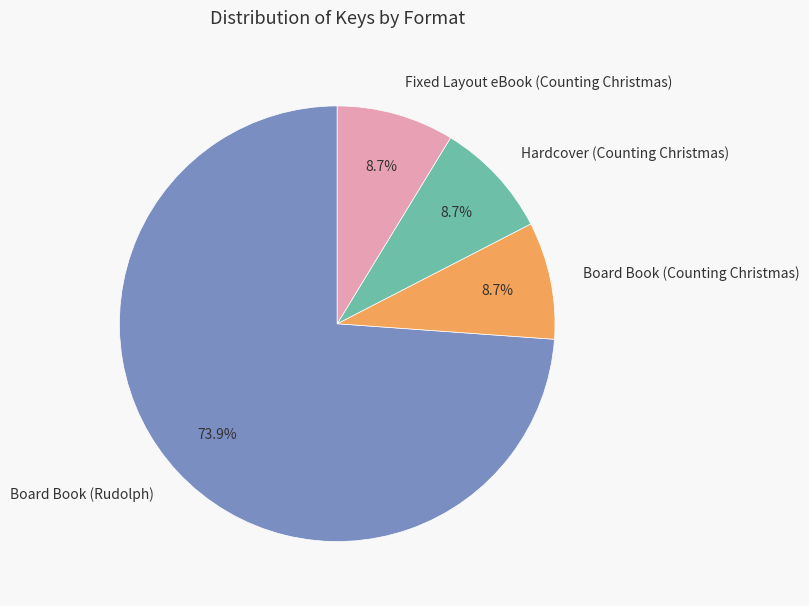

To the nearest percent, what percentage of the pie is Fixed Layout eBook (Counting Christmas)?

9%